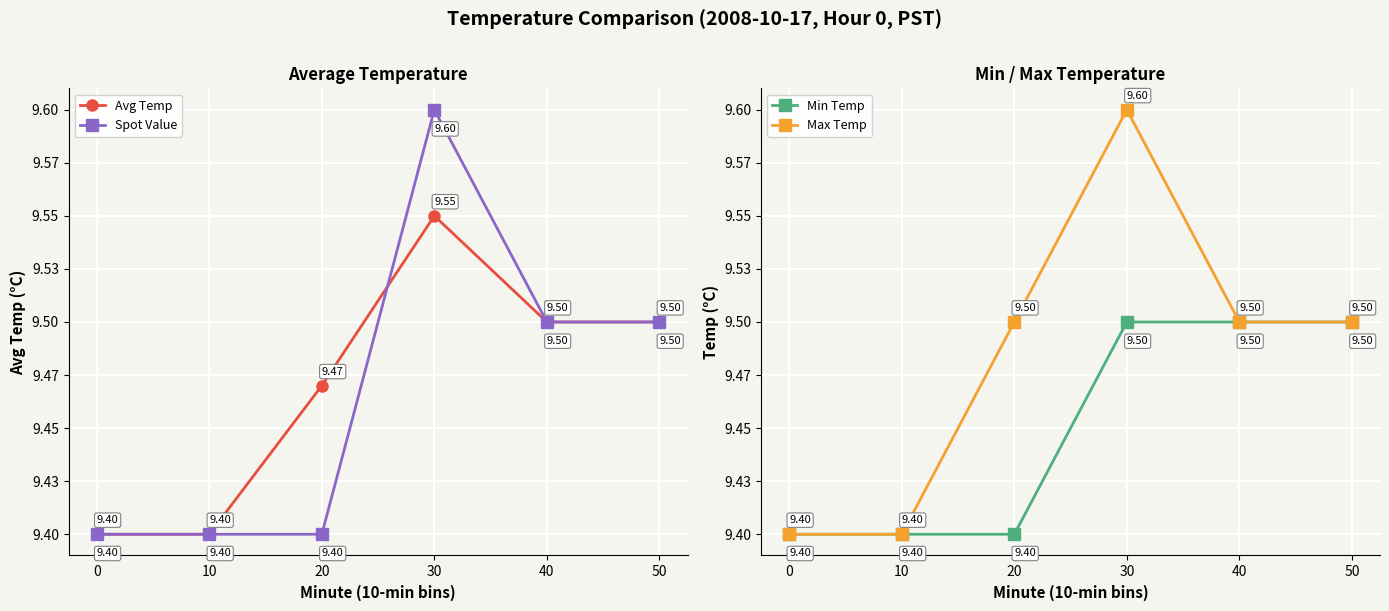

What is the difference between the Spot Value values at 0 and 40?

0.1